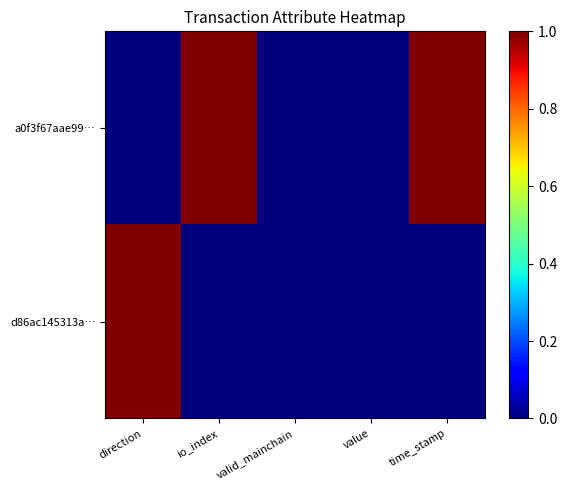

Reading left to right, transcribe all the data shown in this chart.

a0f3f67aae99…: direction=0	io_index=1	valid_mainchain=0	value=0	time_stamp=1
d86ac145313a…: direction=1	io_index=0	valid_mainchain=0	value=0	time_stamp=0